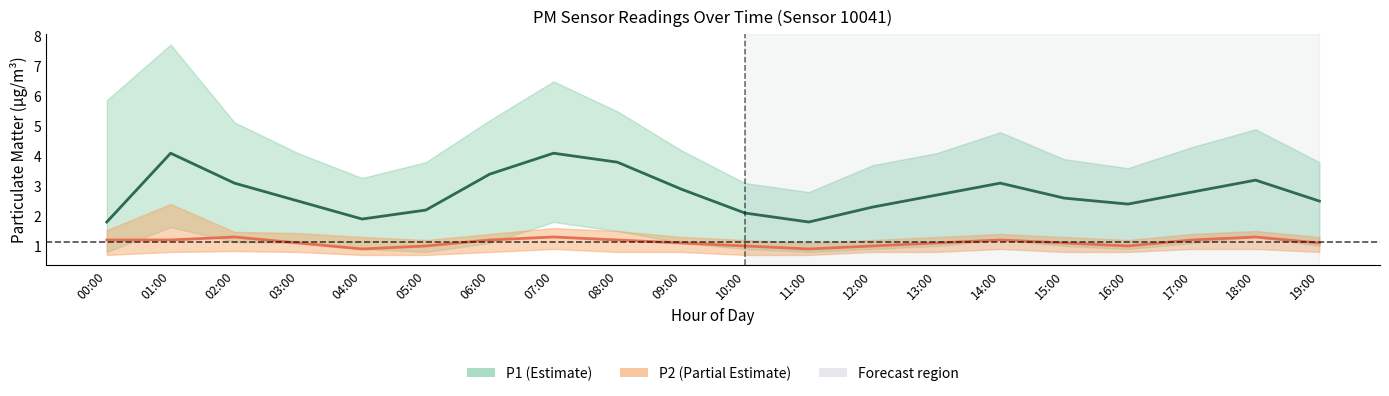

At which category is the sum across all series the highest?

07:00